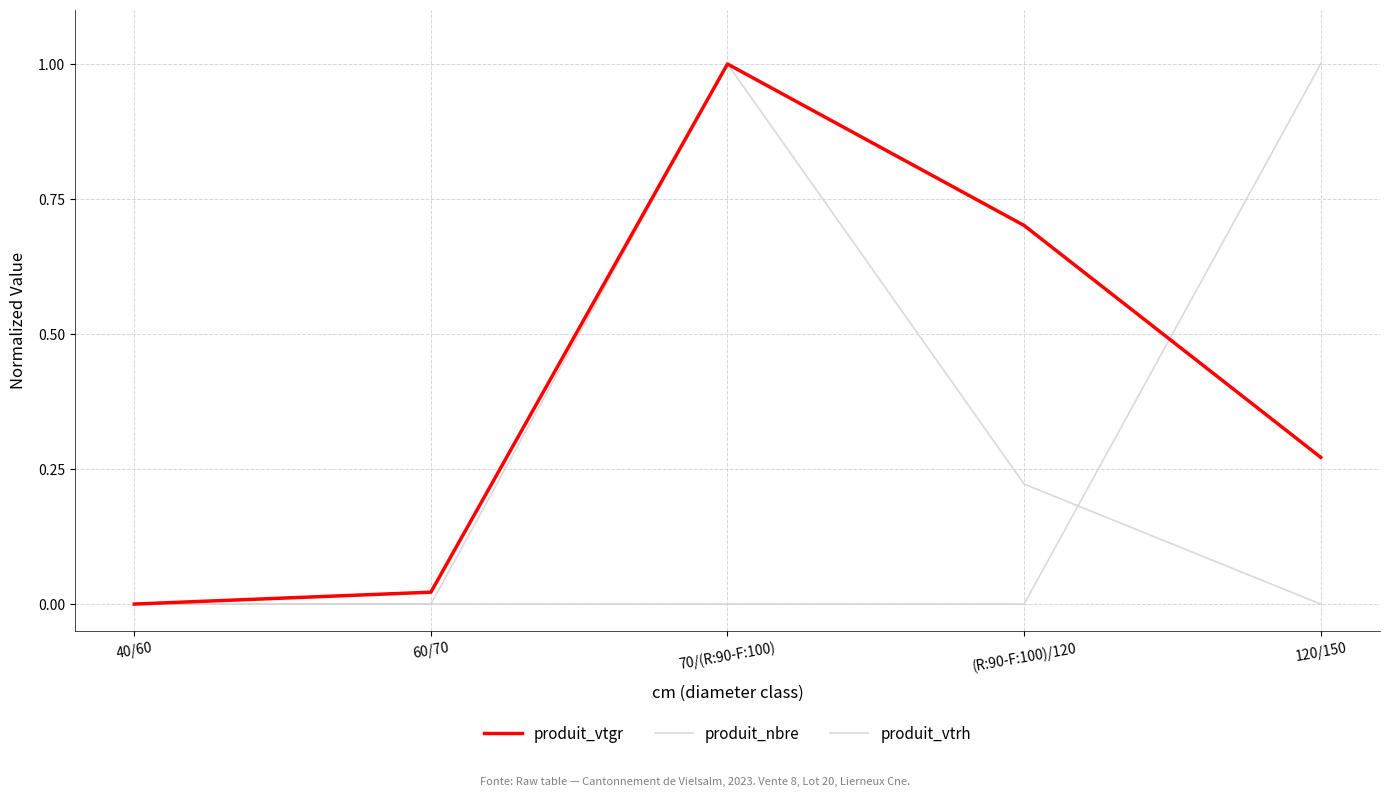

Is this an area chart (filled region under the line)?

No